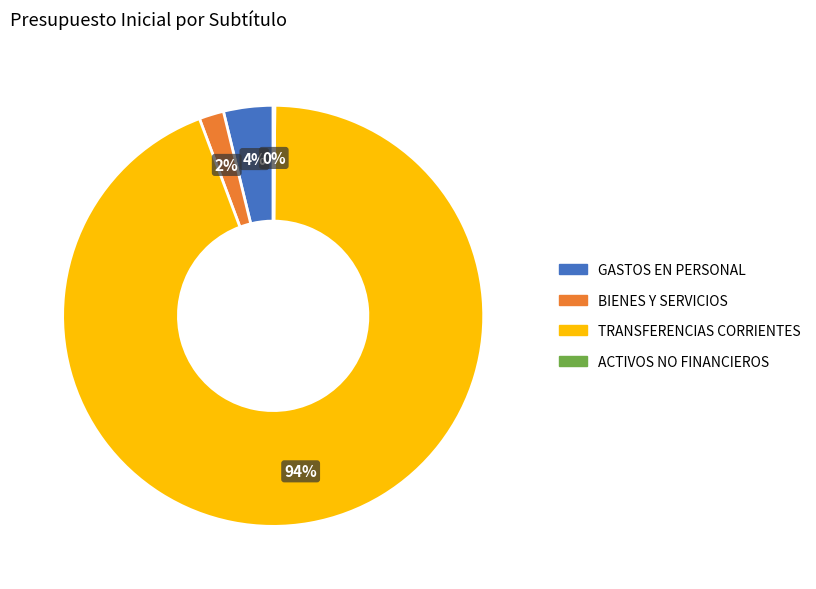

To the nearest percent, what is the difference between the largest and smallest slice percentages?

94%